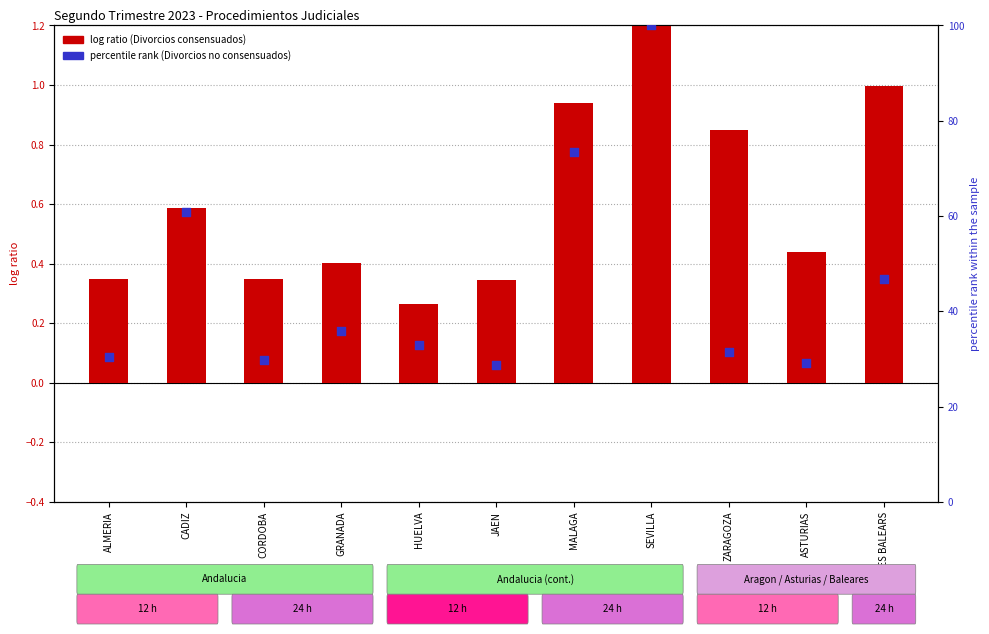

Which series reaches the maximum Y coordinate?

Divorcios no consensuados